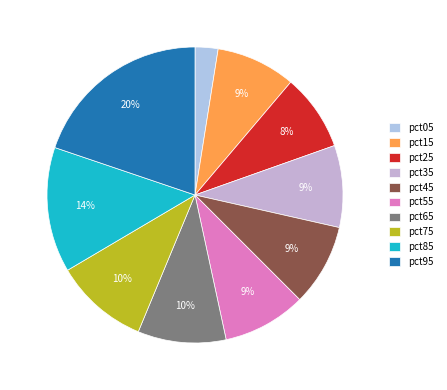

Does any single category account for the majority?

No